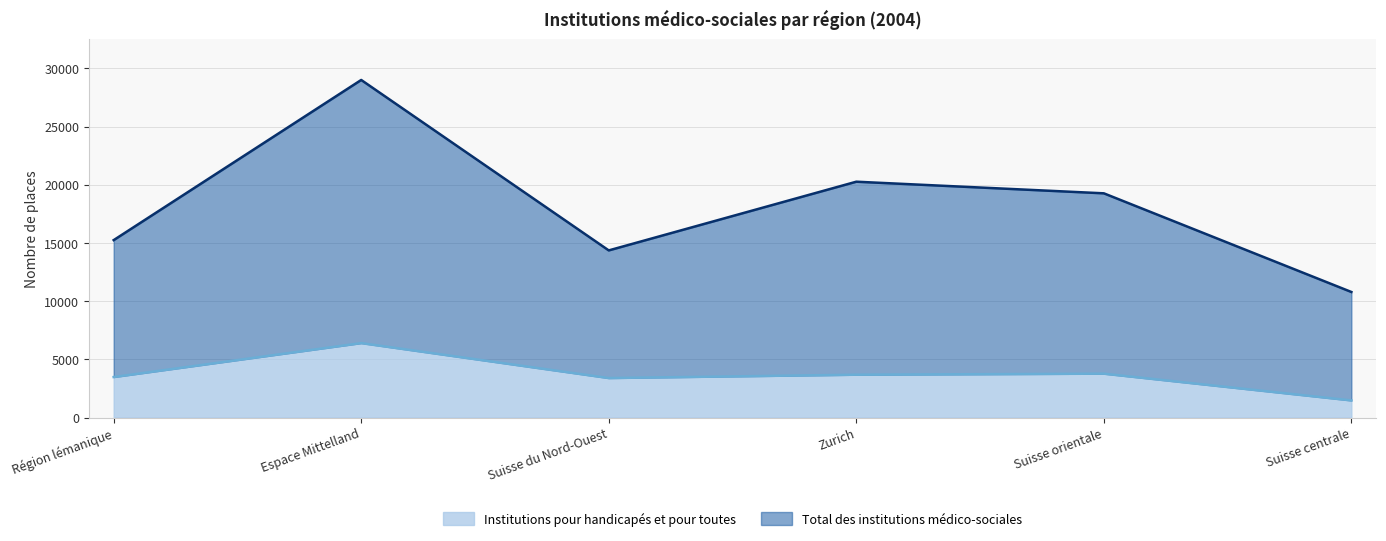

What are all the series names shown in the legend?

Institutions pour handicapés et pour toutes, Total des institutions médico-sociales